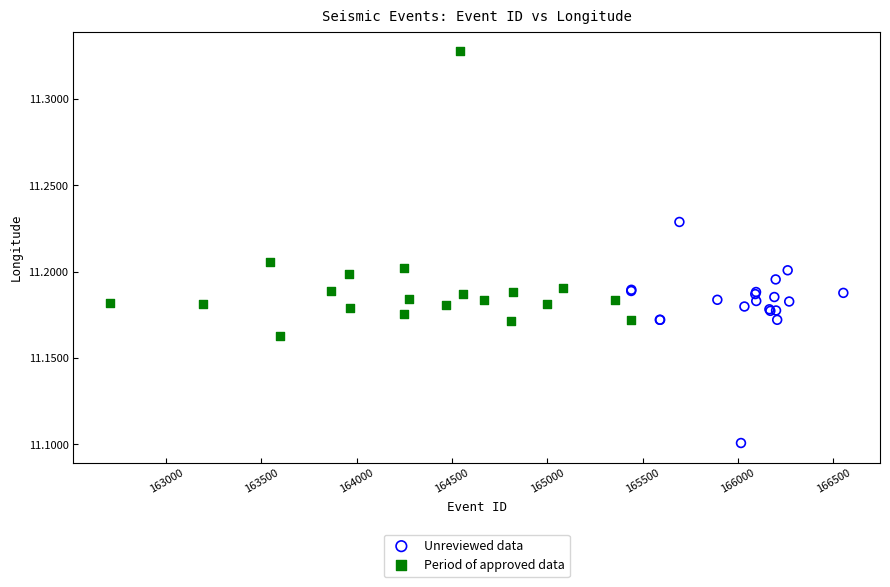

Which series contains the lowest Y value?

Unreviewed data